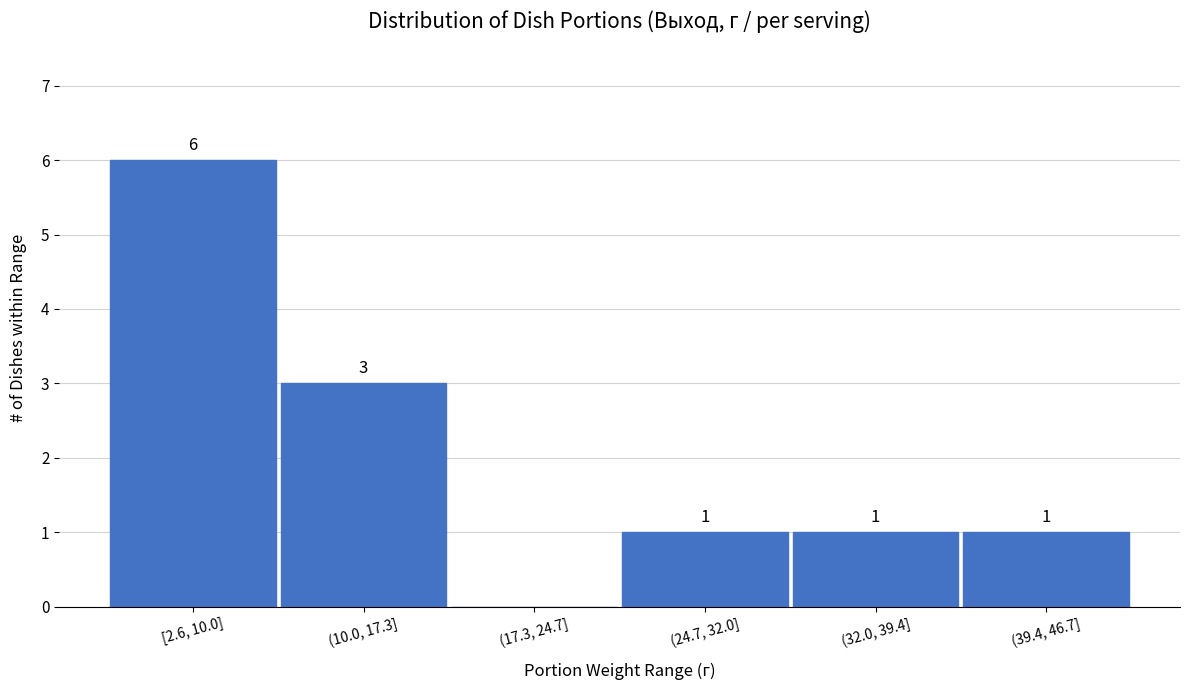

Reading left to right, what are all the values shown in this chart?

[2.6, 10.0]=6	(10.0, 17.3]=3	(17.3, 24.7]=0	(24.7, 32.0]=1	(32.0, 39.4]=1	(39.4, 46.7]=1